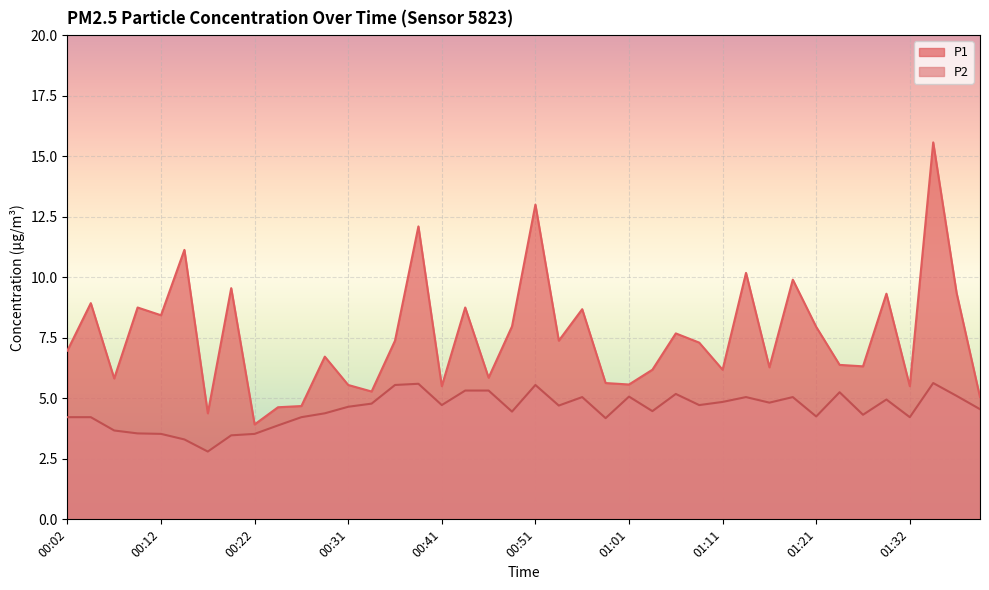

What is the total value across all series at 00:02?

11.2